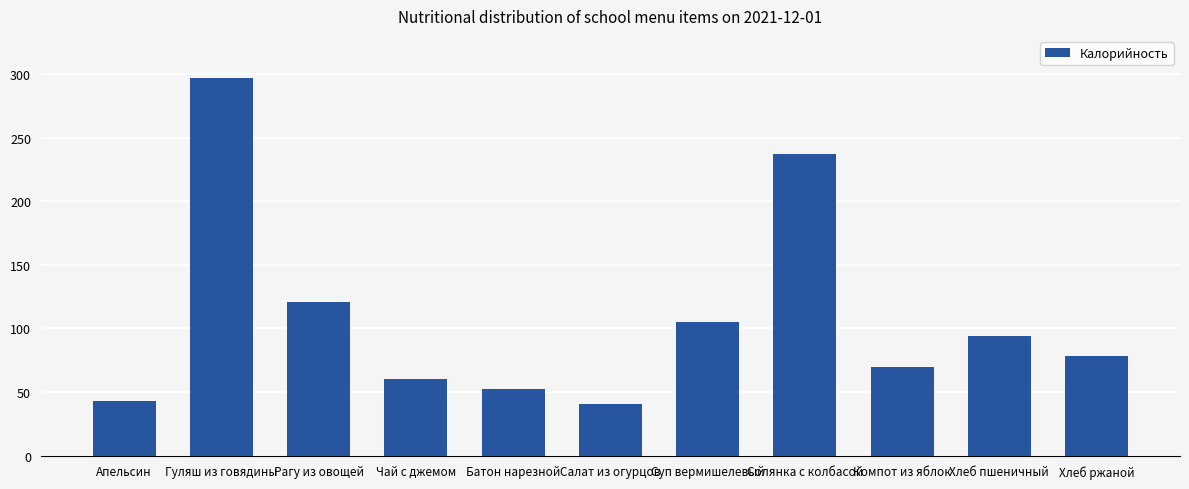

Which category has the highest value across all series?

Гуляш из говядины